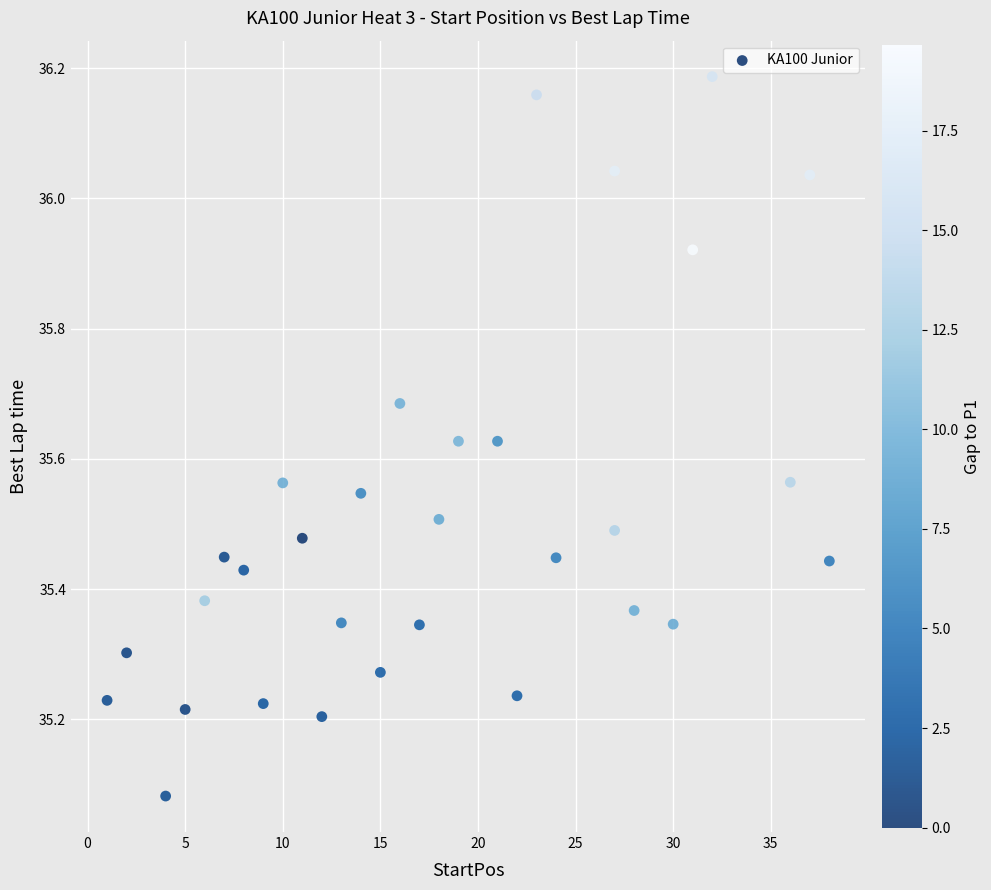

What is the range of X values (max minus min)?

37.0